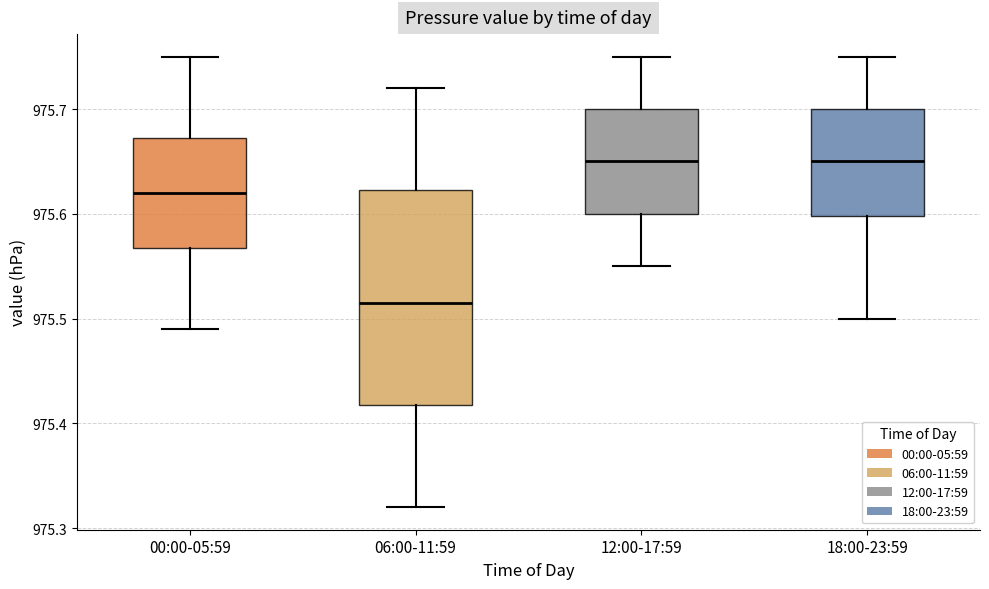

Where does the upper whisker of the box for 12:00-17:59 end on the y-axis? The values are not printed on the chart, so give them approximately, as read against the axis.

975.75